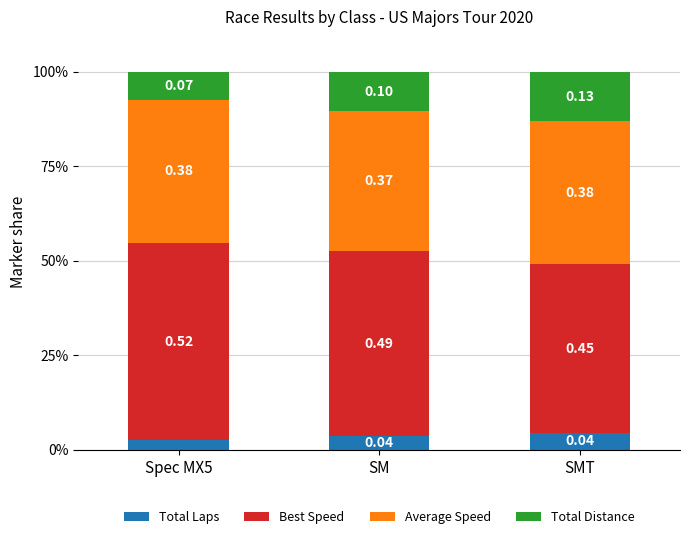

Does the chart contain any negative values?

No